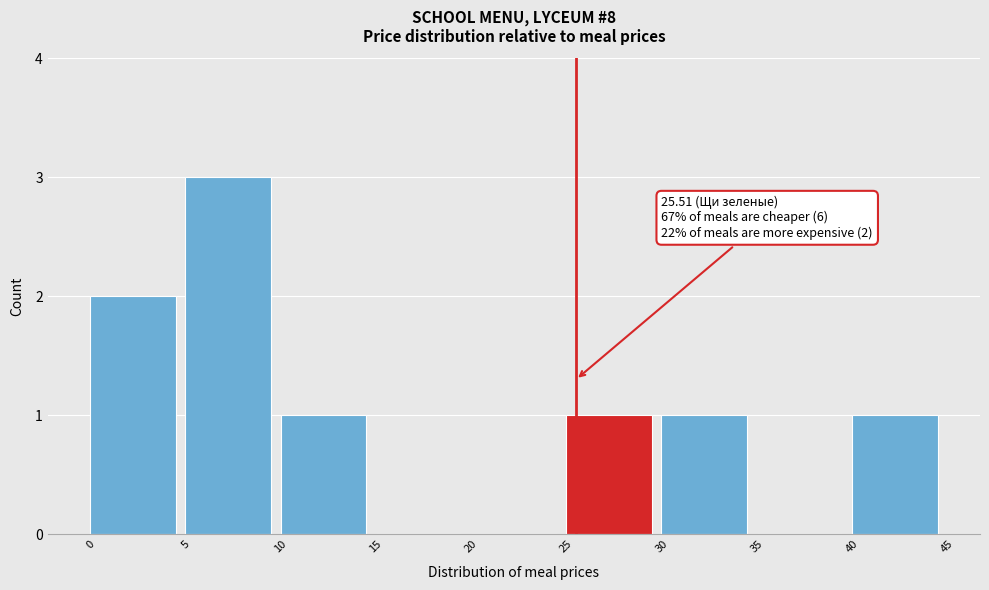

Over which range of the x-axis is the bar tallest?

5 to 10